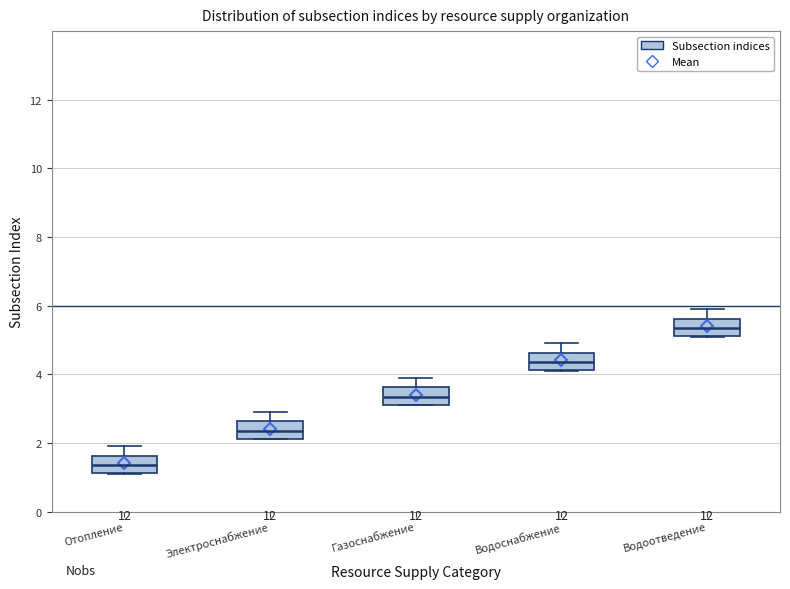

Which box has the lowest median line?

Отопление